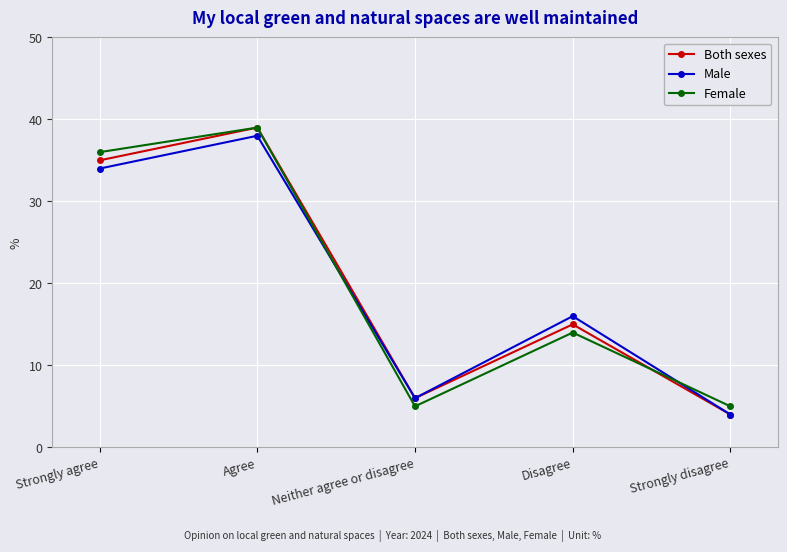

What is the total value across all series at Strongly disagree?

13